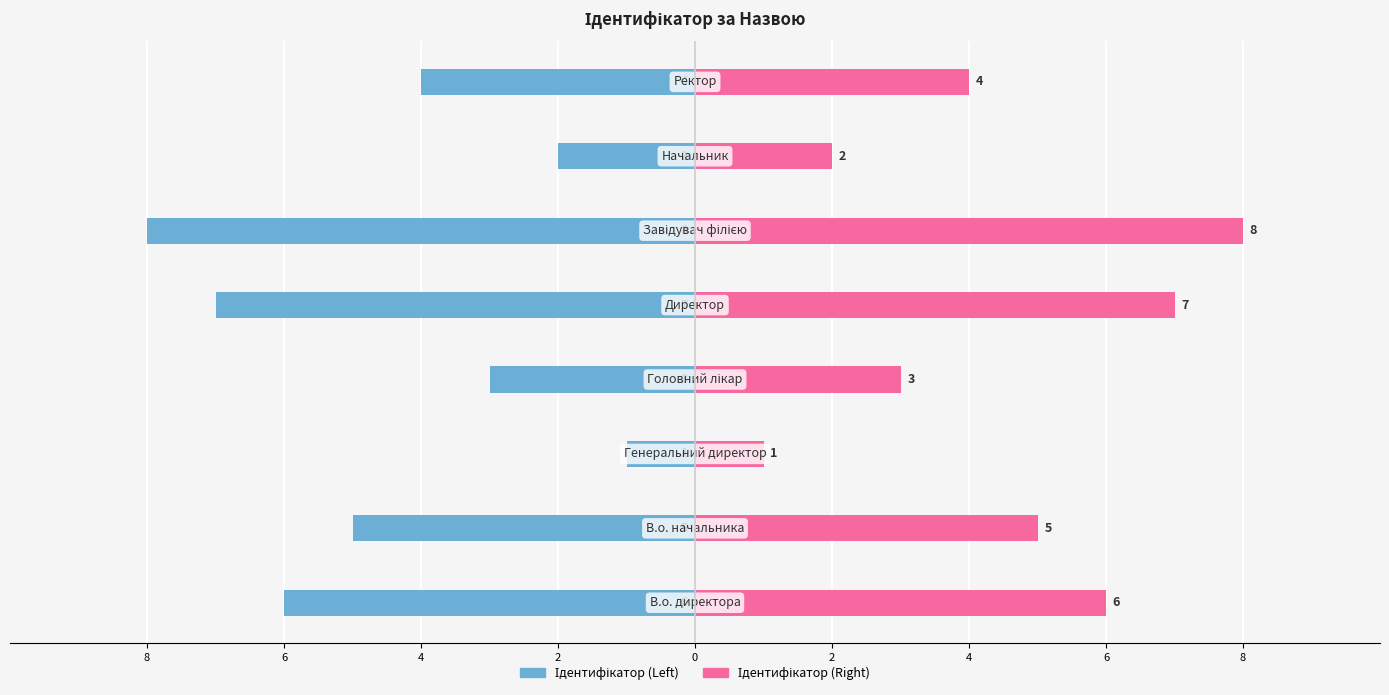

Rank the series by their maximum value, from lowest to highest.

Ідентифікатор (Left), Ідентифікатор (Right)